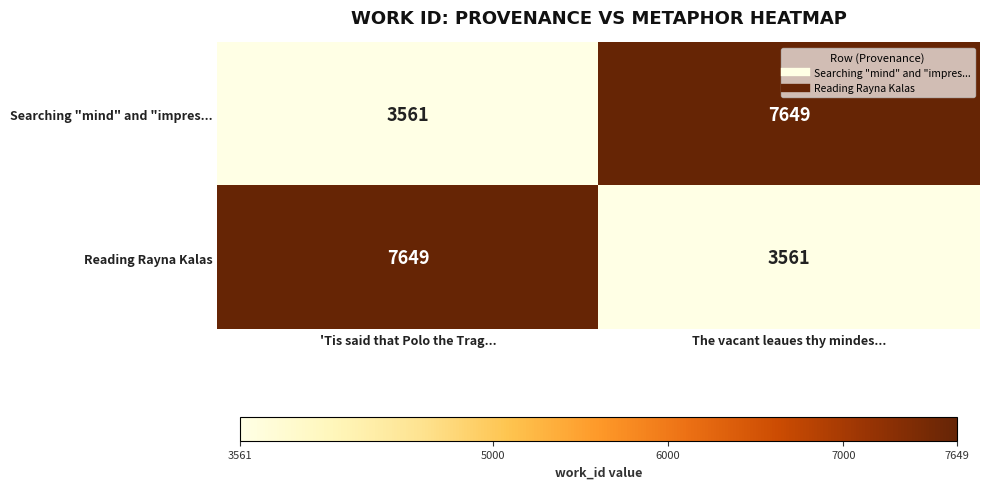

At which label does Searching "mind" and "impres... reach its minimum?

'Tis said that Polo the Trag...